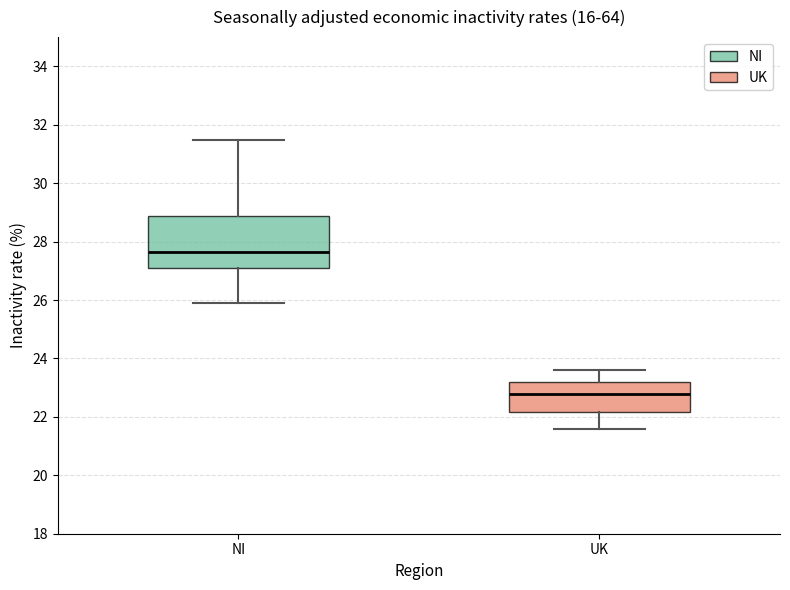

Reading left to right, transcribe this box plot: for each box, give where its median line is, the range the box spans, and where its two whiskers end, as read against the y-axis. The values are not printed on the chart, so give them approximately, as read against the axis.

NI: median 27.6, box 27.0 to 28.8, whiskers 26.0 to 31.4
UK: median 22.8, box 22.2 to 23.2, whiskers 21.6 to 23.6